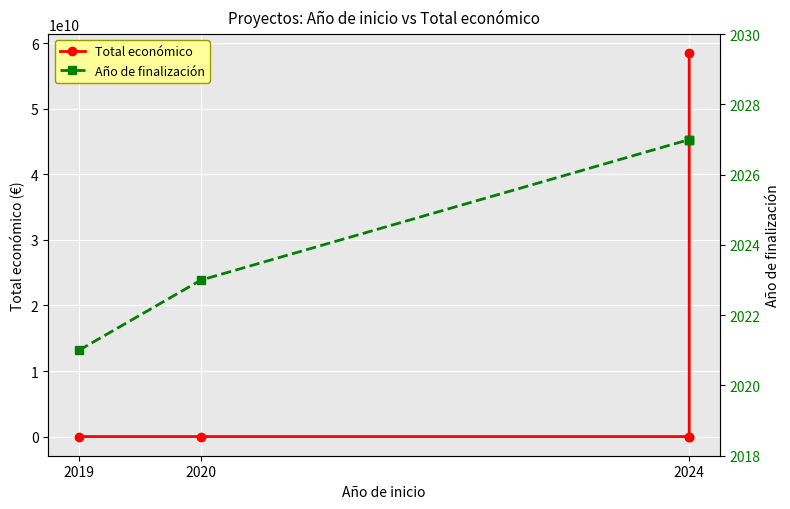

List the series in order of their peak value, lowest first.

Año de finalización, Total económico